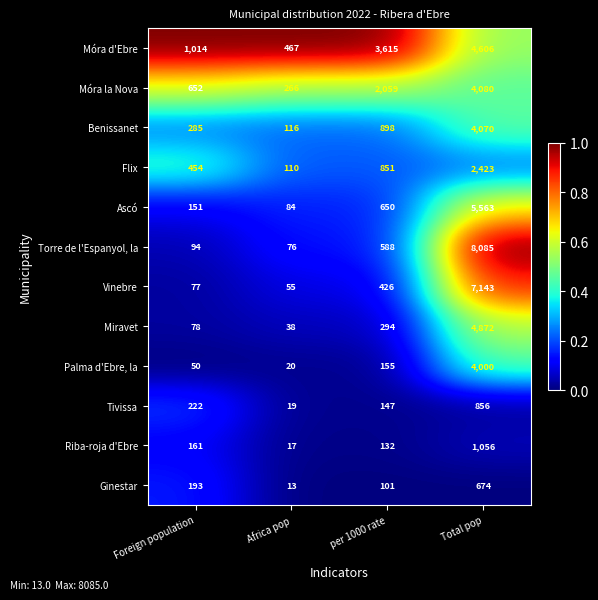

Which category has the lowest value in the Móra la Nova series?

Africa pop